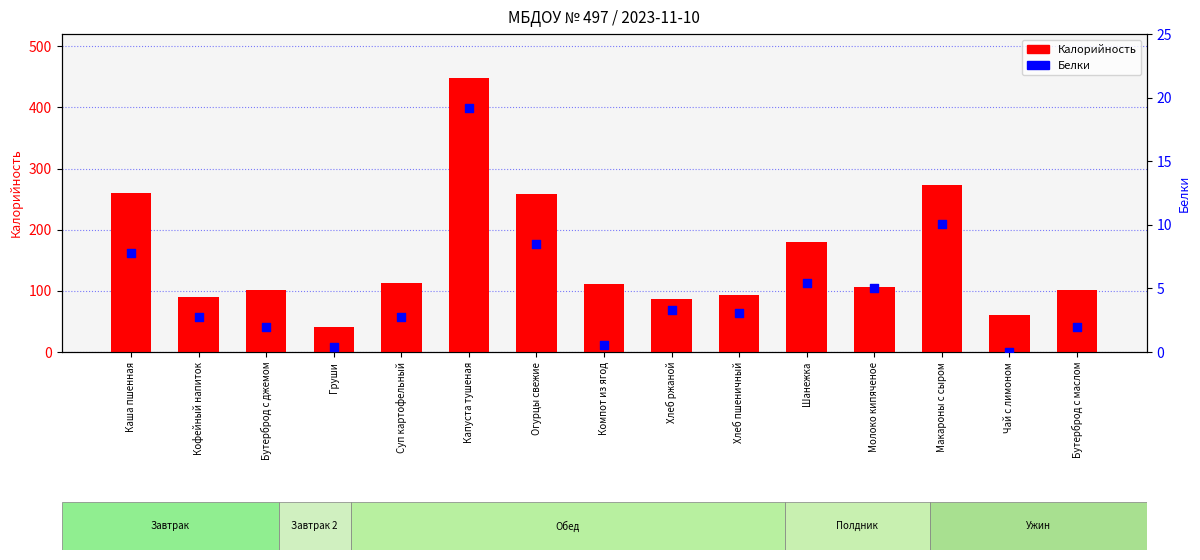

At which category is the sum across all series the highest?

Капуста тушеная